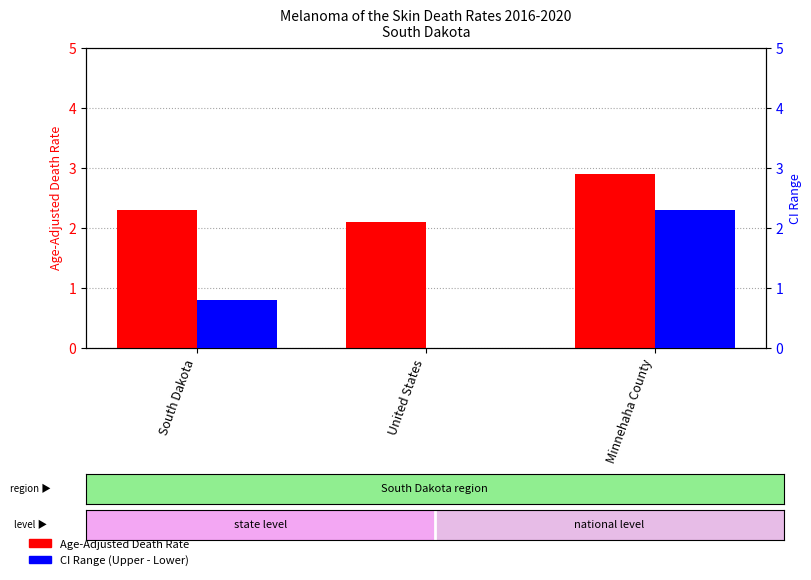

What is the sum of the Age-Adjusted Death Rate values at Minnehaha County and United States?

5.0